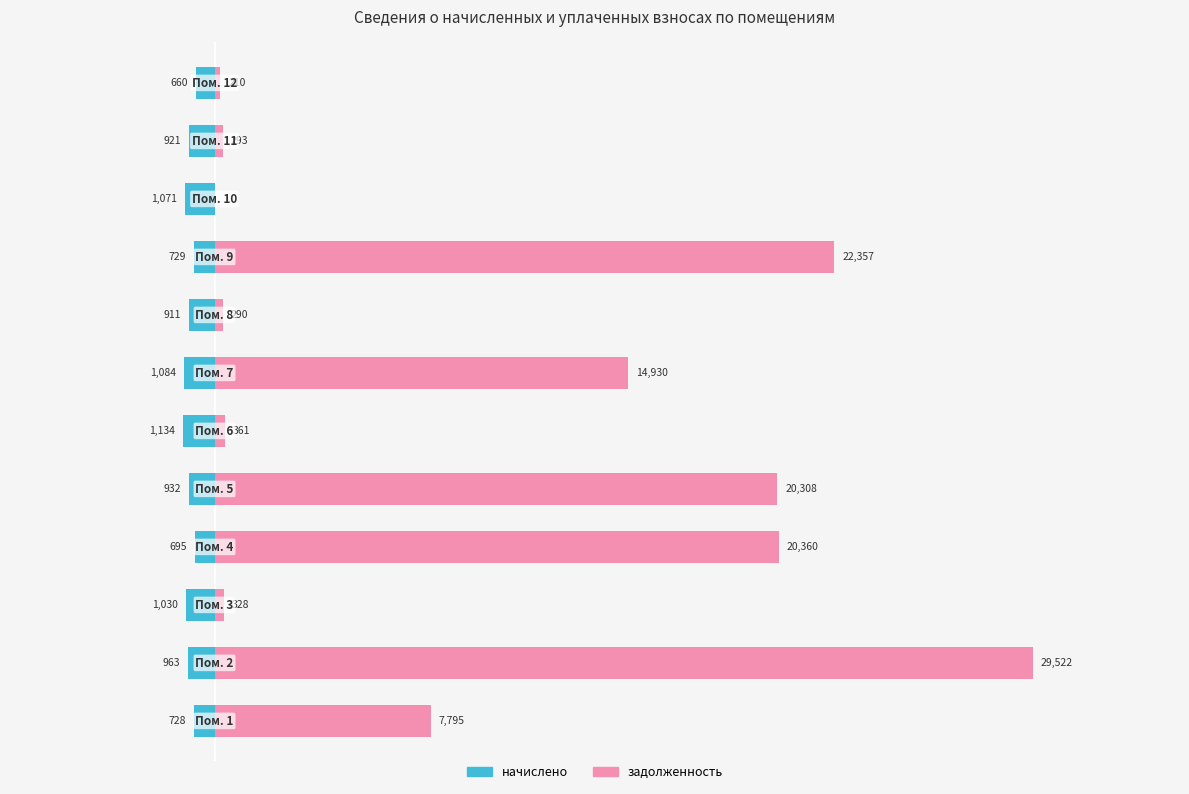

Which series has the widest spread of values?

задолженность